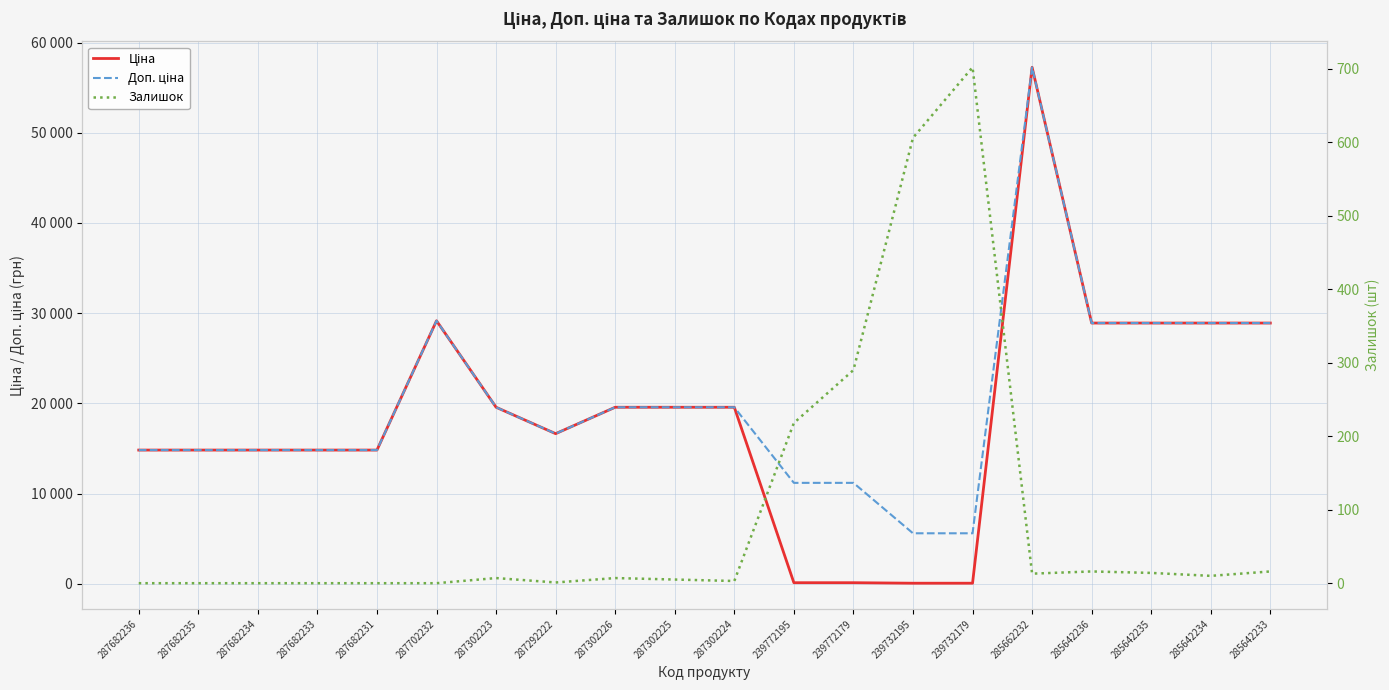

Between which two adjacent categories do Ціна and Залишок first intersect?

287302224 and 239772195